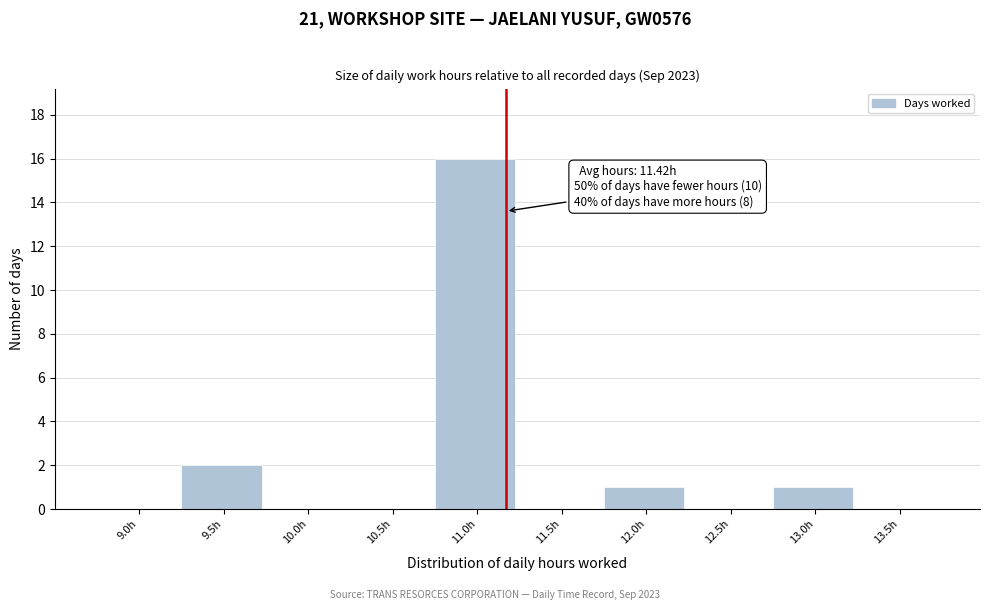

Reading left to right, extract all data points from this chart.

9.0h=0	9.5h=2	10.0h=0	10.5h=0	11.0h=16	11.5h=0	12.0h=1	12.5h=0	13.0h=1	13.5h=0